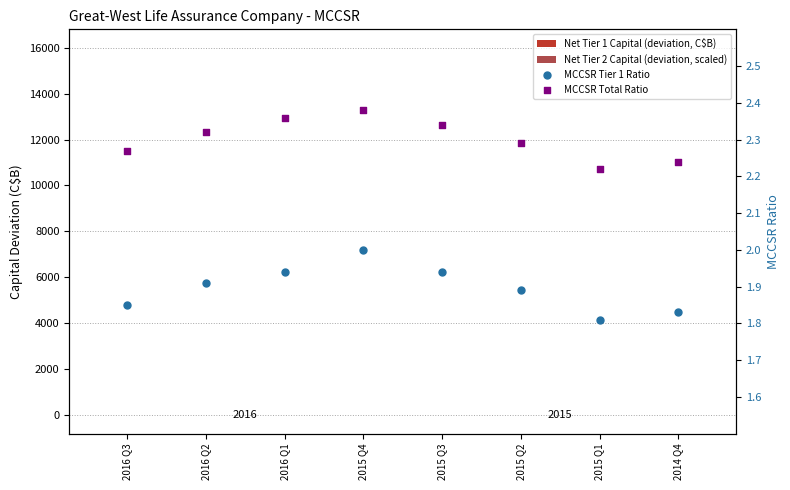

What are all the series names shown in the legend?

Net Tier 1 Capital (deviation, C$B), Net Tier 2 Capital (deviation, scaled), MCCSR Tier 1 Ratio, MCCSR Total Ratio